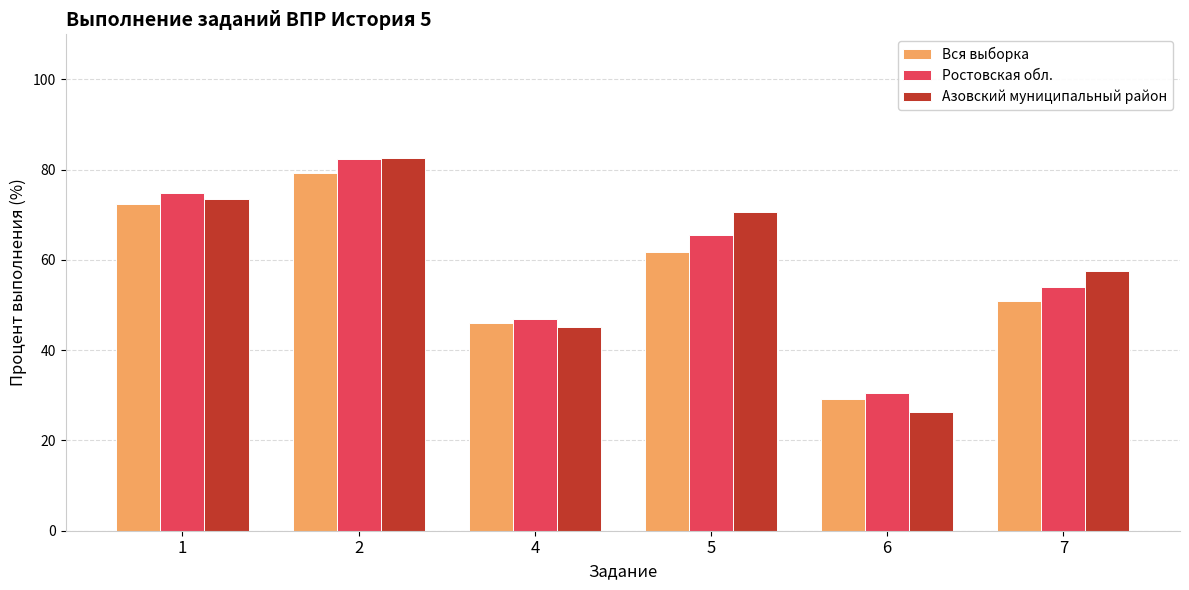

What is the approximate value of Азовский муниципальный район at 1?

73.5